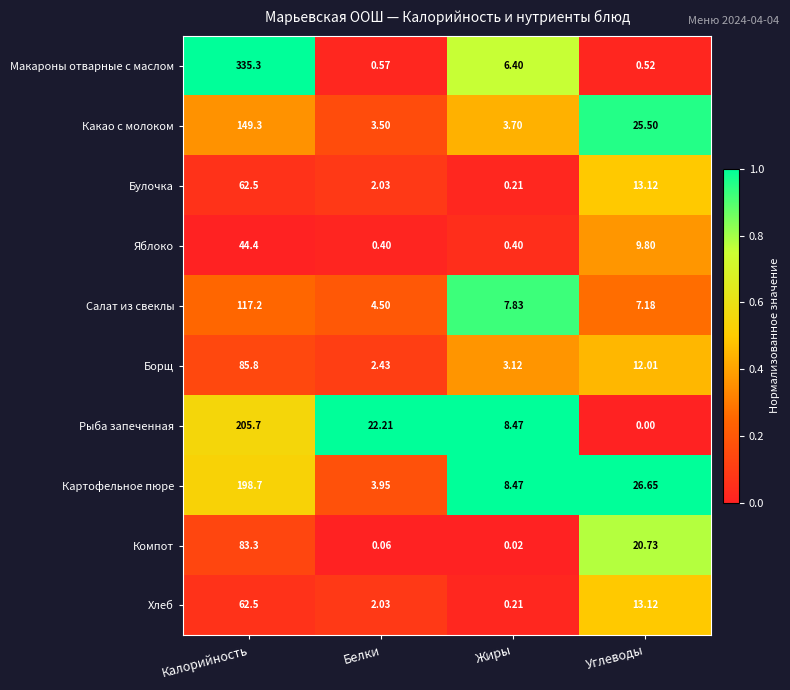

Between Калорийность and Белки, which series saw the biggest shift?

Макароны отварные с маслом